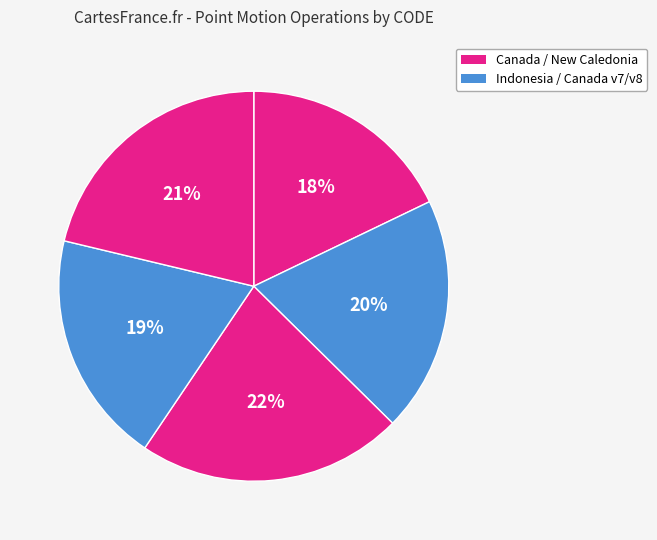

Count the number of slices in the pie.

5